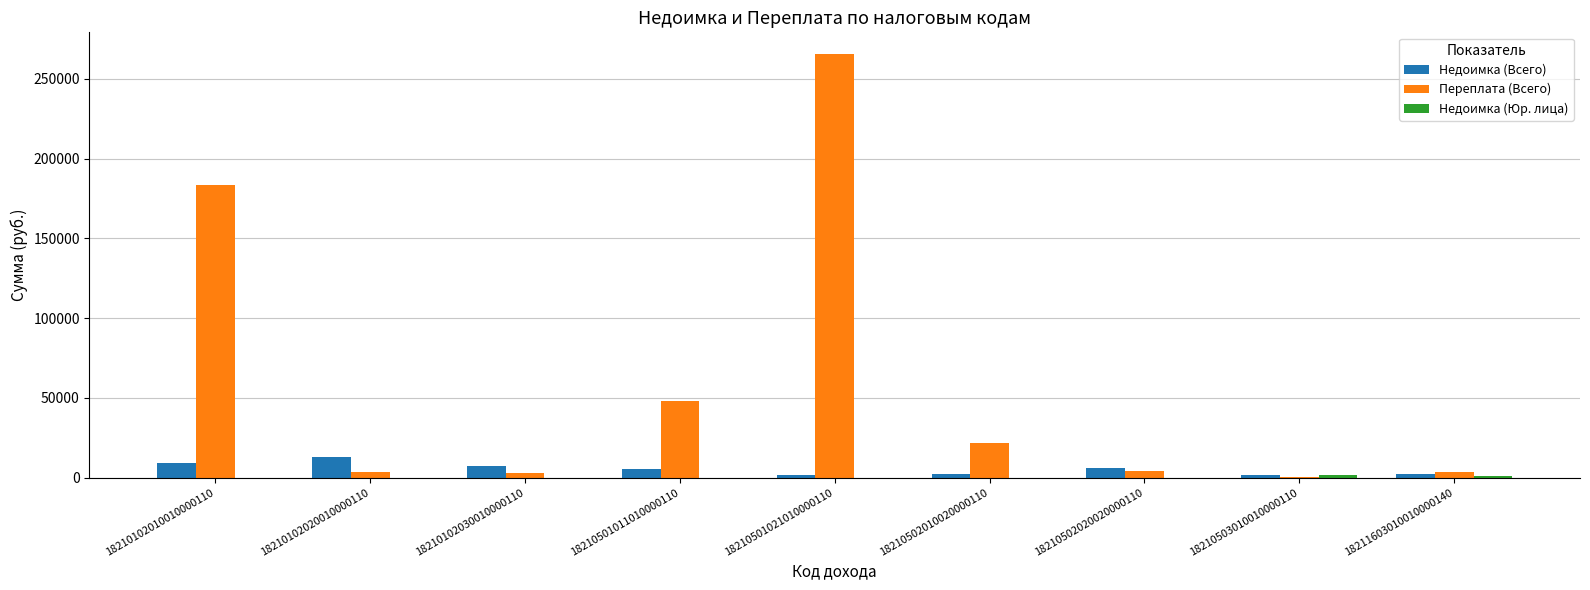

At which label is Переплата (Всего) closest to 132975?

18210102010010000110